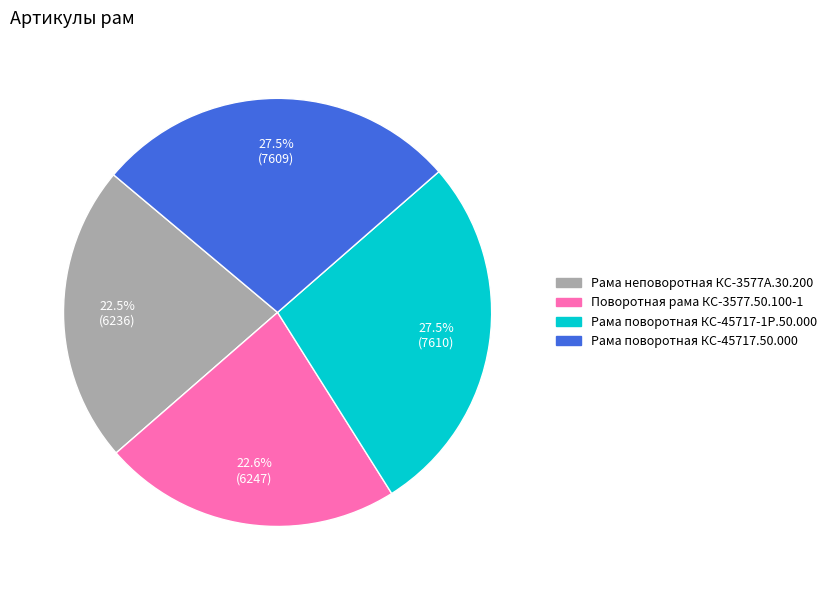

The Поворотная рама КС-3577.50.100-1 slice represents 23% of the pie. True or false?

True